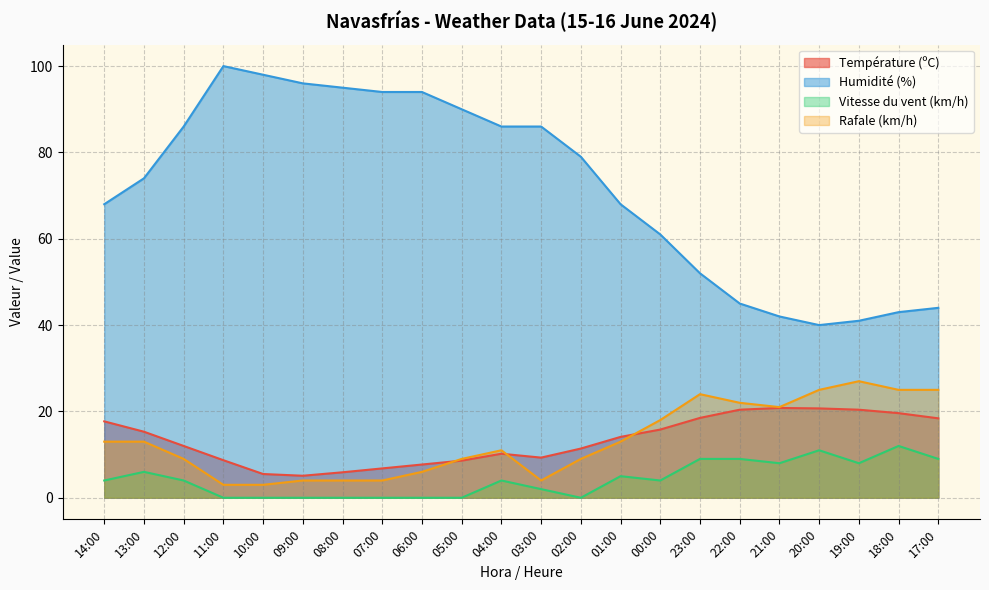

Is the value of Humidité (%) at 14:00 greater than the value of Vitesse du vent (km/h) at 14:00?

Yes